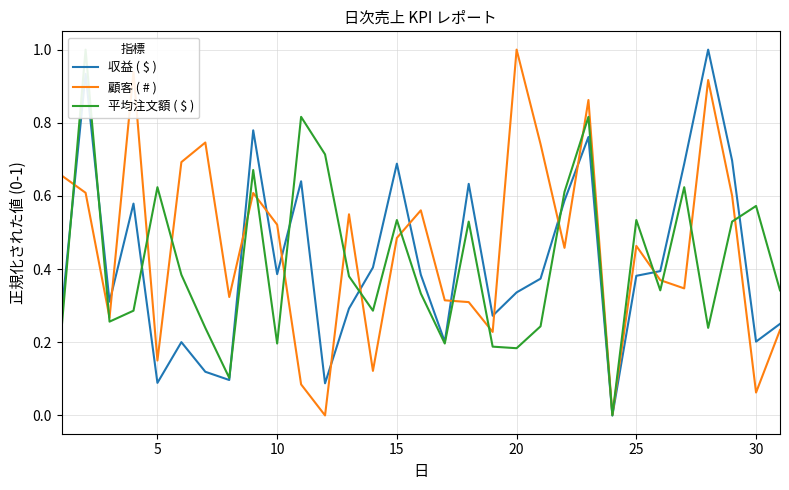

Rank the series at 20 from highest to lowest value.

平均注文額 ( $ ), 顧客 ( # ), 収益 ( $ )